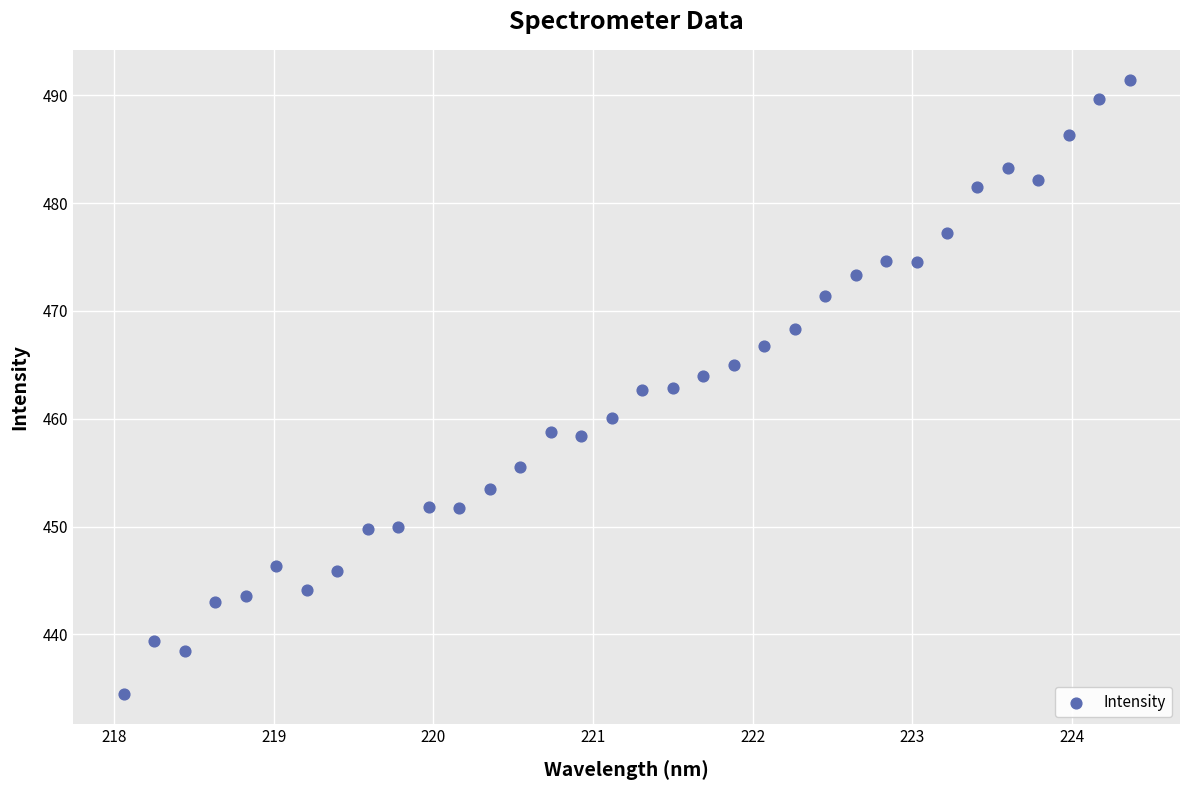

What is the range of X values (max minus min)?

6.3